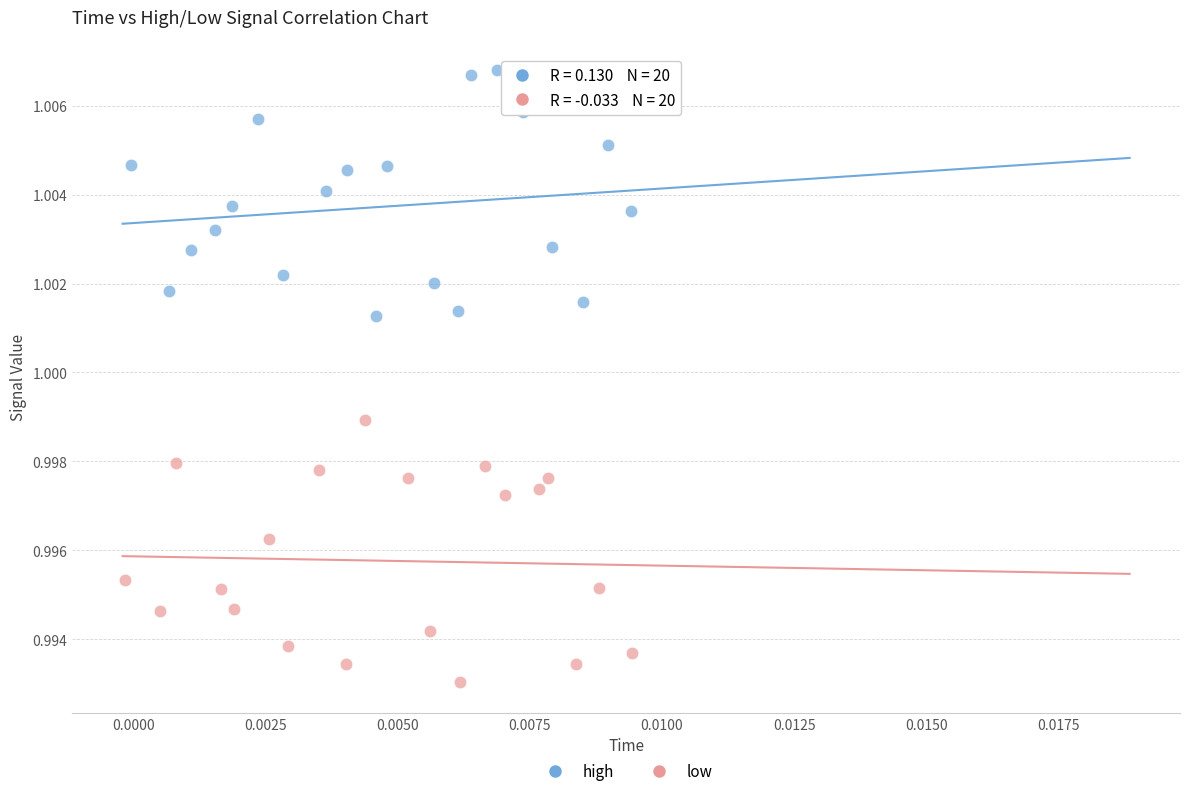

Which series contains the highest Y value?

high